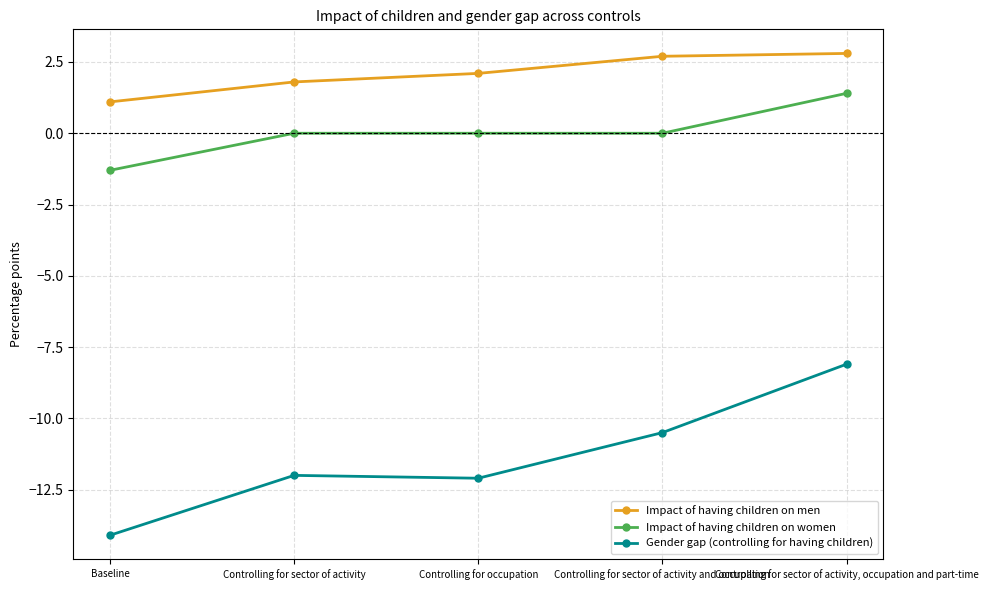

The Gender gap (controlling for having children) series shows -10.5 at Controlling for sector of activity and occupation. True or false?

True